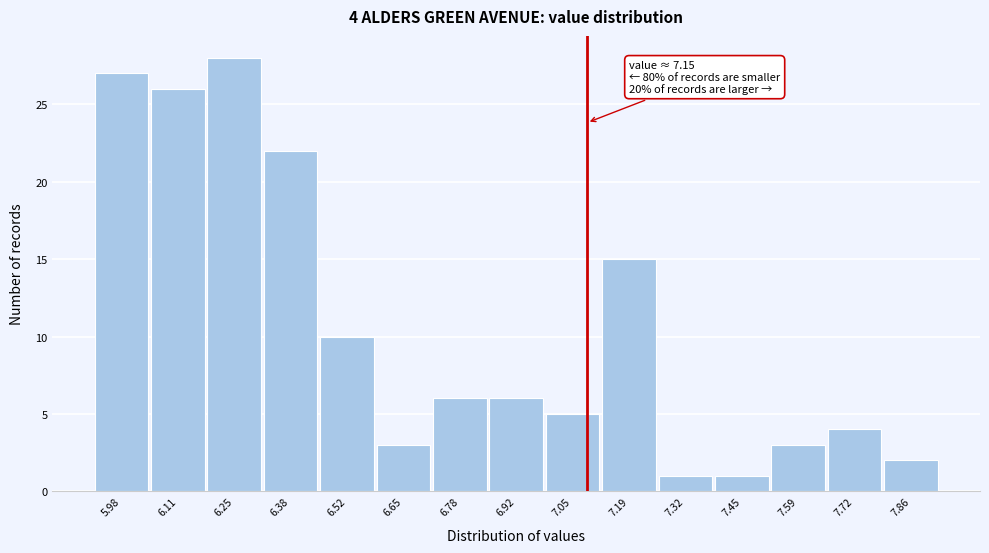

Reading right to left, extract all data points from this chart.

2	4	3	1	1	15	5	6	6	3	10	22	28	26	27